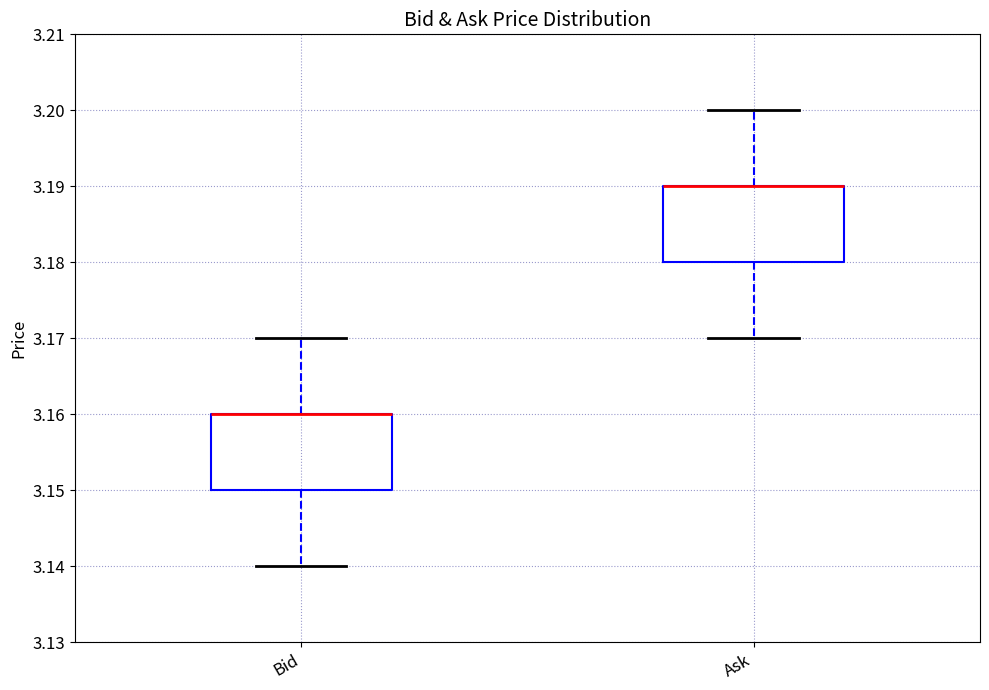

Reading left to right, transcribe this box plot: for each box, give where its median line is, the range the box spans, and where its two whiskers end, as read against the y-axis. The values are not printed on the chart, so give them approximately, as read against the axis.

Bid: median 3.16 (drawn on the box's upper edge), box 3.15 to 3.16, whiskers 3.14 to 3.17
Ask: median 3.19 (drawn on the box's upper edge), box 3.18 to 3.19, whiskers 3.17 to 3.20